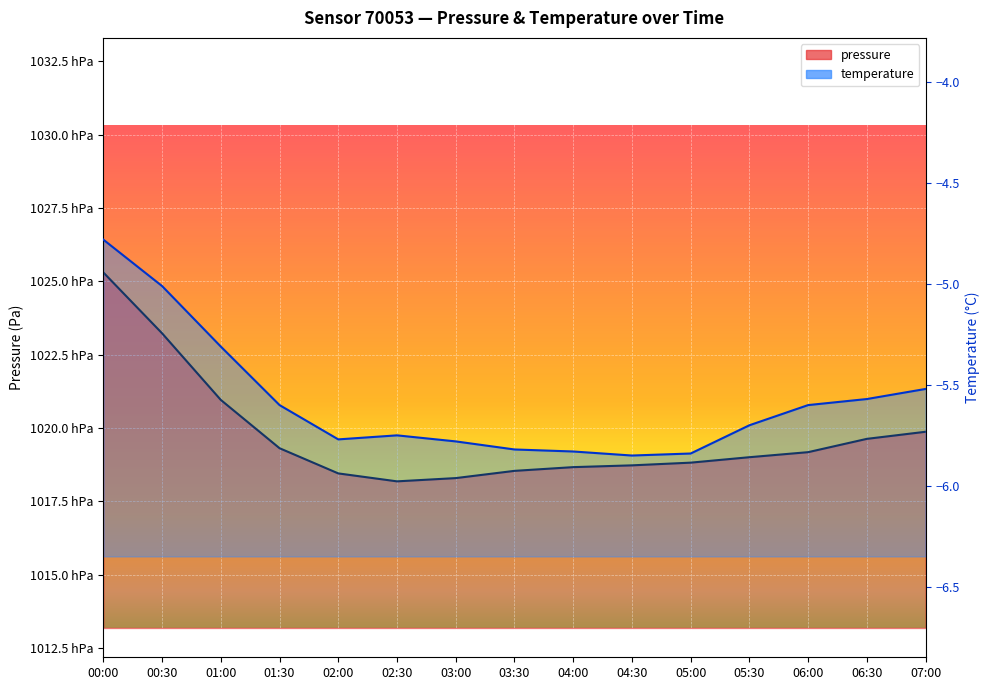

Reading left to right, transcribe all the data shown in this chart.

pressure: 00:00=102530.2	00:30=102322.8	01:00=102095.5	01:30=101930.8	02:00=101844.9	02:30=101817.8	03:00=101828.9	03:30=101853.6	04:00=101866.3	04:30=101872.4	05:00=101881.6	05:30=101900.2	06:00=101917.4	06:30=101962.8	07:00=101986.9
temperature: 00:00=-4.8	00:30=-5.0	01:00=-5.3	01:30=-5.6	02:00=-5.8	02:30=-5.8	03:00=-5.8	03:30=-5.8	04:00=-5.8	04:30=-5.8	05:00=-5.8	05:30=-5.7	06:00=-5.6	06:30=-5.6	07:00=-5.5